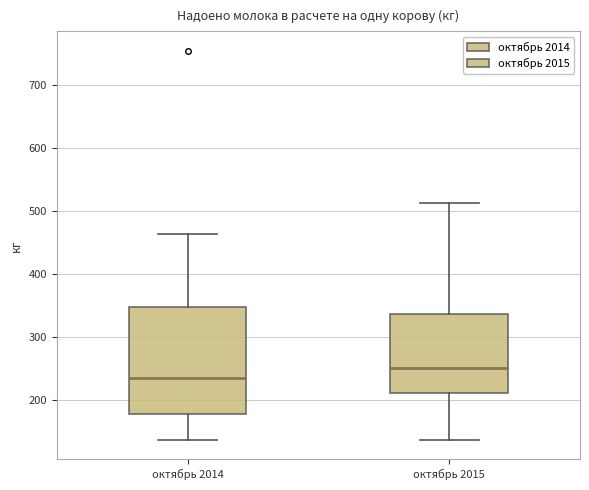

Reading left to right, transcribe this box plot: for each box, give where its median line is, the range the box spans, and where its two whiskers end, as read against the y-axis. The values are not printed on the chart, so give them approximately, as read against the axis.

октябрь 2014: median 230, box 180 to 350, whiskers 140 to 460
октябрь 2015: median 250, box 210 to 340, whiskers 140 to 510